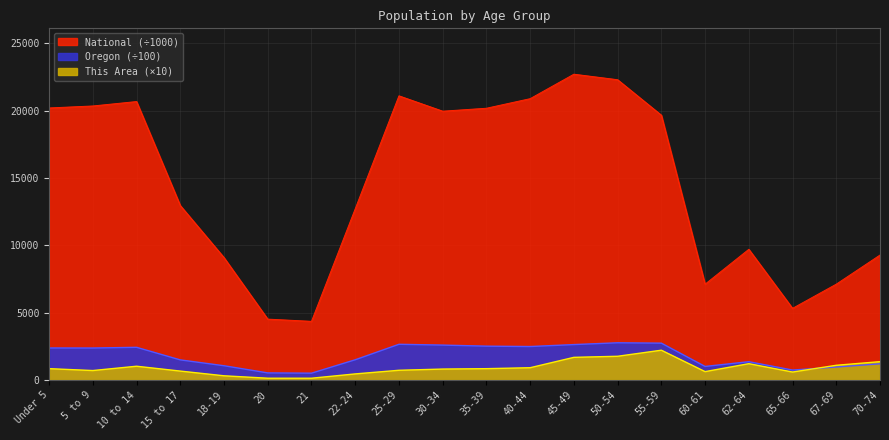

What are all the series names shown in the legend?

National, Oregon, This Area